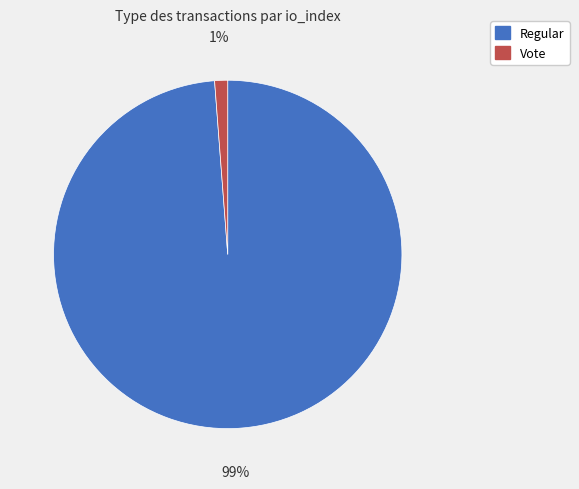

Combined, do Vote and Regular account for over 50%?

Yes